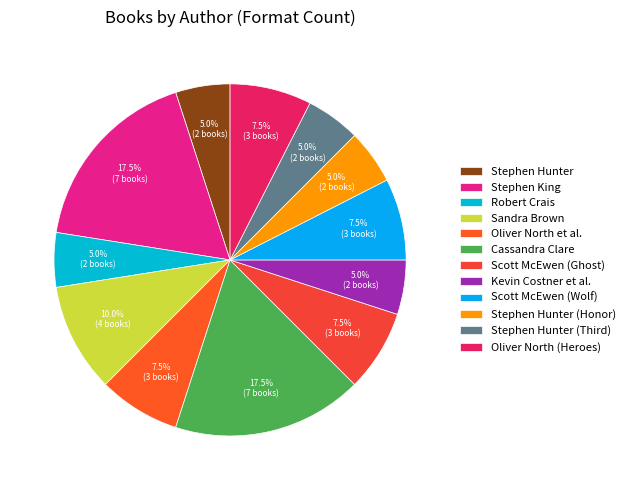

To the nearest percent, what portion does Sandra Brown represent?

10%